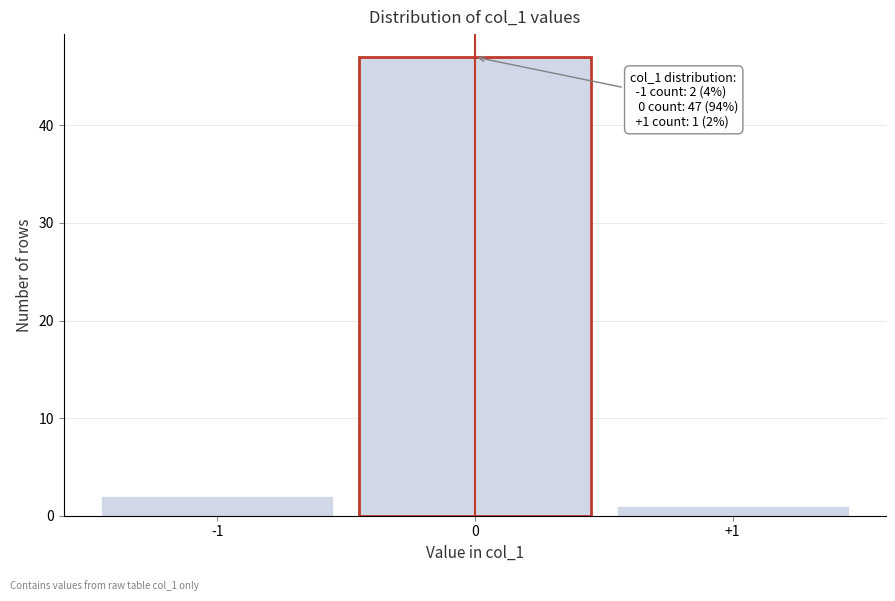

Which range on the x-axis has the tallest bar?

-0.5 to 0.5